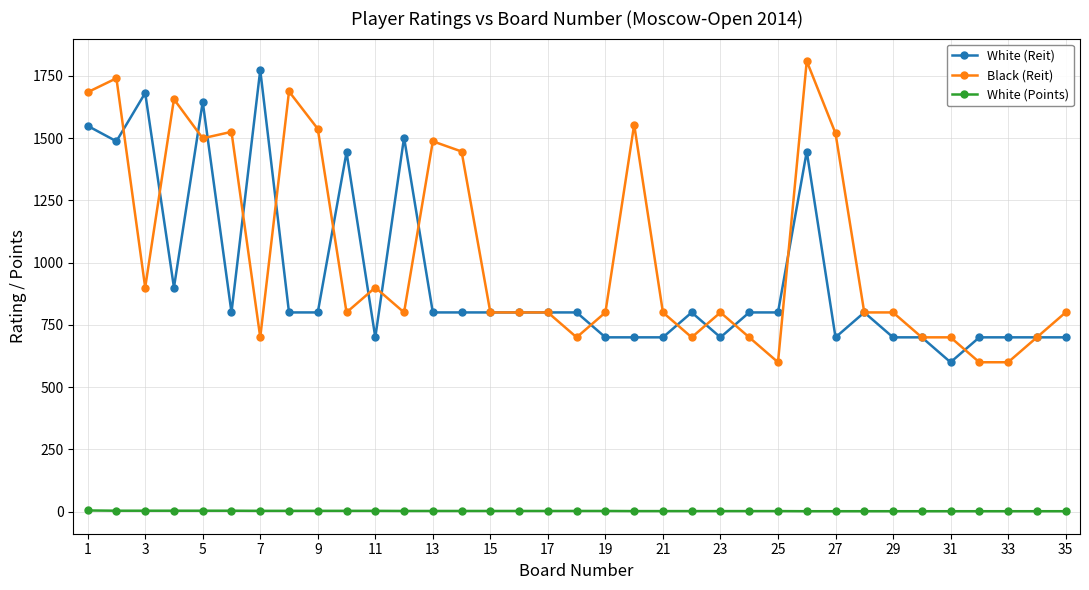

At how many categories does at least one series exceed 1124?

16